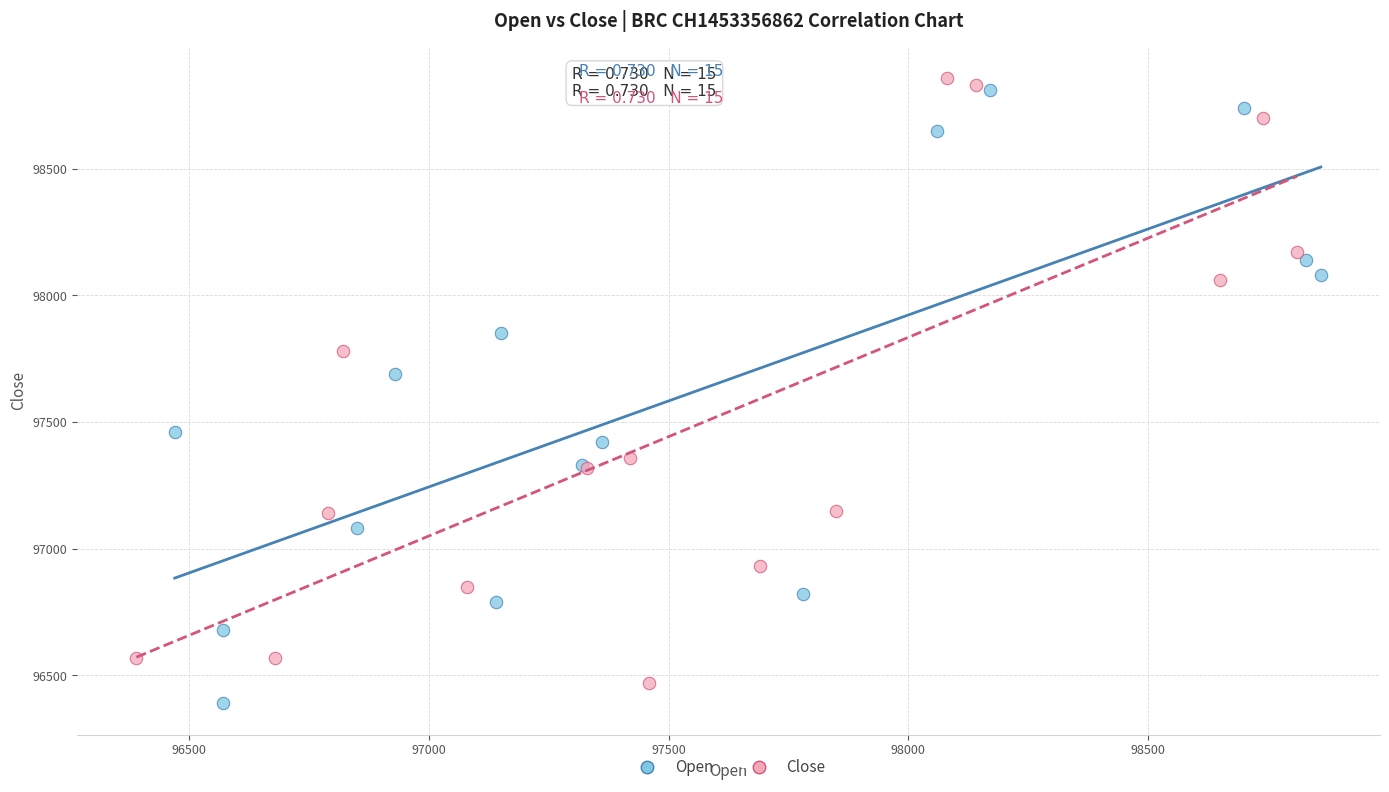

Which series reaches the maximum Y coordinate?

Close